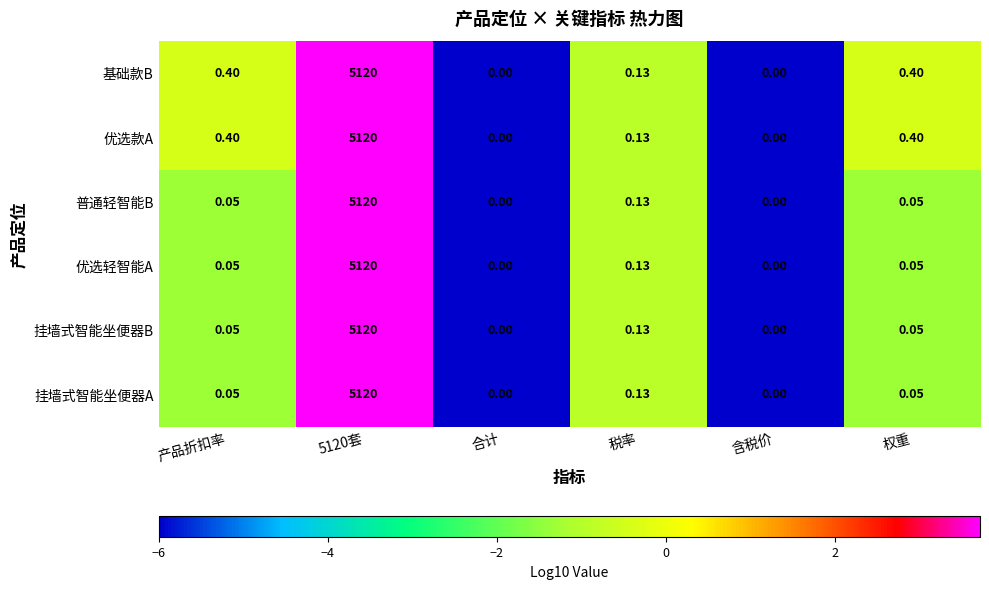

How many data points in 优选轻智能A are above 0?

4